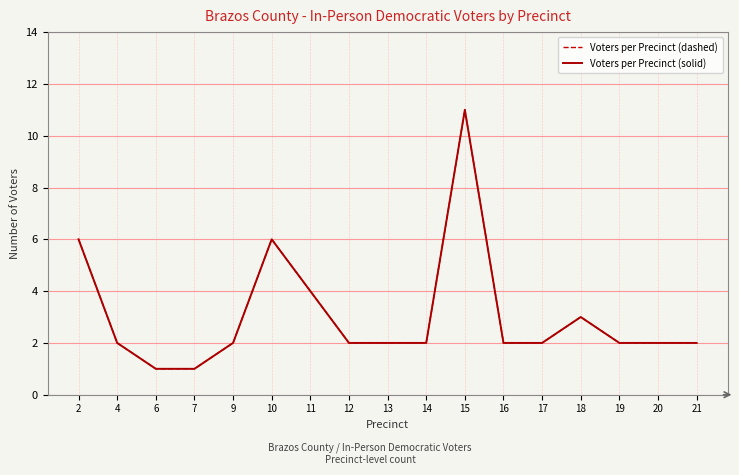

What is the value of the Voters per Precinct (dashed) point at the 6th from the left?

6